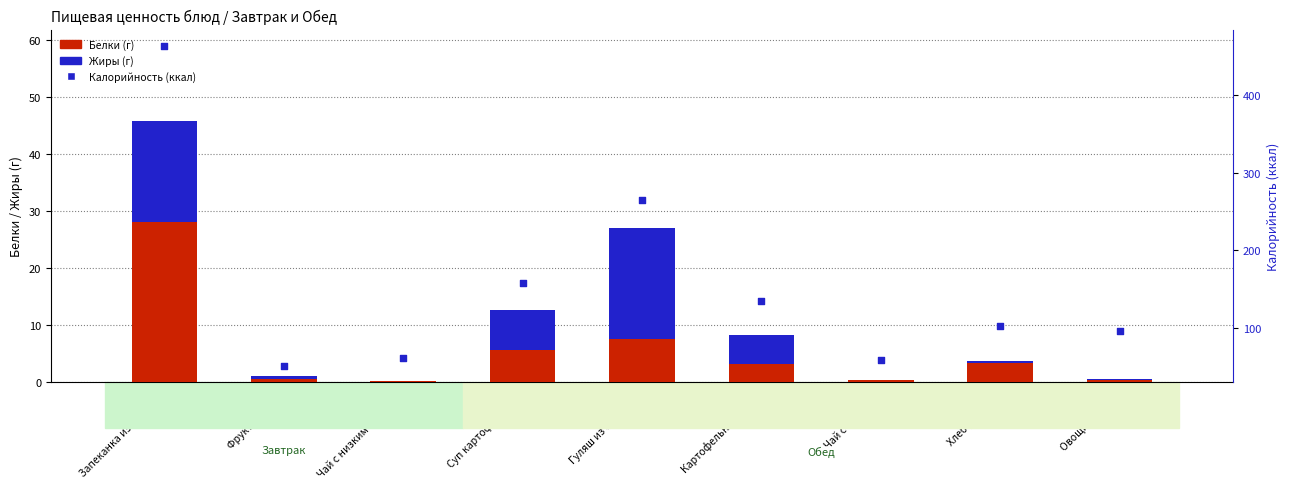

Is the value of Белки (г) at Суп картофельный greater than the value of Жиры (г) at Овощи свежие?

Yes